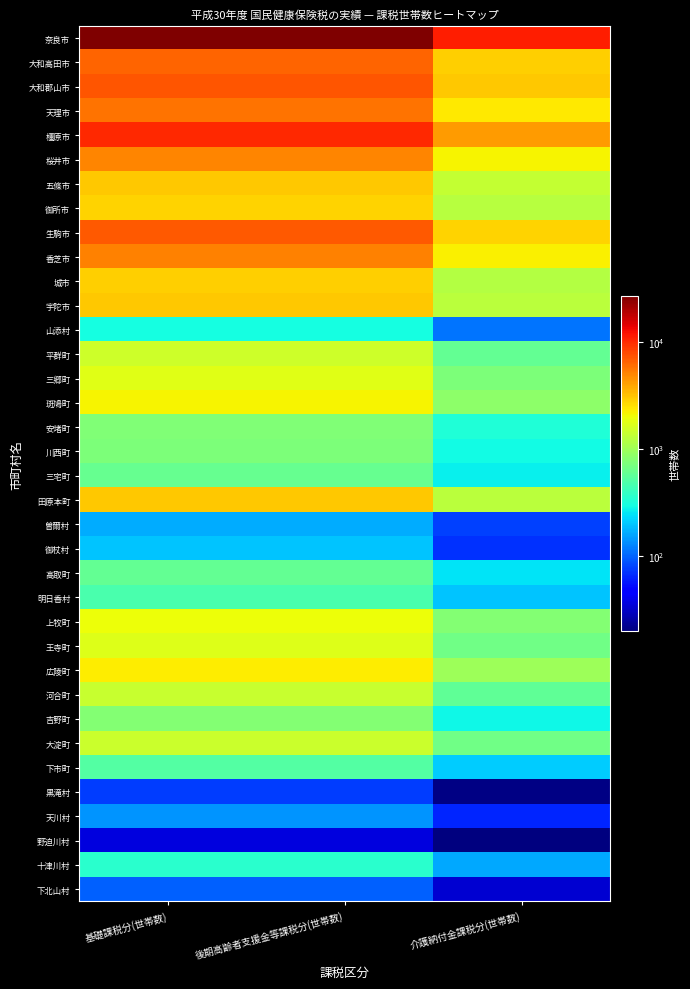

Reading left to right, what are all the values shown in this chart?

奈良市: 基礎課税分(世帯数)=26733	後期高齢者支援金等課税分(世帯数)=26733	介護納付金課税分(世帯数)=10992
大和高田市: 基礎課税分(世帯数)=6419	後期高齢者支援金等課税分(世帯数)=6419	介護納付金課税分(世帯数)=2895
大和郡山市: 基礎課税分(世帯数)=7266	後期高齢者支援金等課税分(世帯数)=7266	介護納付金課税分(世帯数)=3017
天理市: 基礎課税分(世帯数)=5718	後期高齢者支援金等課税分(世帯数)=5718	介護納付金課税分(世帯数)=2370
橿原市: 基礎課税分(世帯数)=10068	後期高齢者支援金等課税分(世帯数)=10068	介護納付金課税分(世帯数)=4247
桜井市: 基礎課税分(世帯数)=4983	後期高齢者支援金等課税分(世帯数)=4983	介護納付金課税分(世帯数)=2160
五條市: 基礎課税分(世帯数)=3056	後期高齢者支援金等課税分(世帯数)=3056	介護納付金課税分(世帯数)=1385
御所市: 基礎課税分(世帯数)=2766	後期高齢者支援金等課税分(世帯数)=2766	介護納付金課税分(世帯数)=1218
生駒市: 基礎課税分(世帯数)=7098	後期高齢者支援金等課税分(世帯数)=7098	介護納付金課税分(世帯数)=2755
香芝市: 基礎課税分(世帯数)=5124	後期高齢者支援金等課税分(世帯数)=5124	介護納付金課税分(世帯数)=2198
城市: 基礎課税分(世帯数)=2889	後期高齢者支援金等課税分(世帯数)=2889	介護納付金課税分(世帯数)=1198
宇陀市: 基礎課税分(世帯数)=3011	後期高齢者支援金等課税分(世帯数)=3011	介護納付金課税分(世帯数)=1263
山添村: 基礎課税分(世帯数)=302	後期高齢者支援金等課税分(世帯数)=302	介護納付金課税分(世帯数)=112
平群町: 基礎課税分(世帯数)=1495	後期高齢者支援金等課税分(世帯数)=1495	介護納付金課税分(世帯数)=591
三郷町: 基礎課税分(世帯数)=1785	後期高齢者支援金等課税分(世帯数)=1785	介護納付金課税分(世帯数)=738
斑鳩町: 基礎課税分(世帯数)=2142	後期高齢者支援金等課税分(世帯数)=2142	介護納付金課税分(世帯数)=861
安堵町: 基礎課税分(世帯数)=765	後期高齢者支援金等課税分(世帯数)=765	介護納付金課税分(世帯数)=329
川西町: 基礎課税分(世帯数)=736	後期高齢者支援金等課税分(世帯数)=736	介護納付金課税分(世帯数)=295
三宅町: 基礎課税分(世帯数)=602	後期高齢者支援金等課税分(世帯数)=602	介護納付金課税分(世帯数)=273
田原本町: 基礎課税分(世帯数)=3005	後期高齢者支援金等課税分(世帯数)=3005	介護納付金課税分(世帯数)=1249
曽爾村: 基礎課税分(世帯数)=169	後期高齢者支援金等課税分(世帯数)=169	介護納付金課税分(世帯数)=78
御杖村: 基礎課税分(世帯数)=198	後期高齢者支援金等課税分(世帯数)=198	介護納付金課税分(世帯数)=69
高取町: 基礎課税分(世帯数)=592	後期高齢者支援金等課税分(世帯数)=592	介護納付金課税分(世帯数)=249
明日香村: 基礎課税分(世帯数)=477	後期高齢者支援金等課税分(世帯数)=477	介護納付金課税分(世帯数)=197
上牧町: 基礎課税分(世帯数)=2001	後期高齢者支援金等課税分(世帯数)=2001	介護納付金課税分(世帯数)=781
王寺町: 基礎課税分(世帯数)=1718	後期高齢者支援金等課税分(世帯数)=1718	介護納付金課税分(世帯数)=672
広陵町: 基礎課税分(世帯数)=2266	後期高齢者支援金等課税分(世帯数)=2266	介護納付金課税分(世帯数)=991
河合町: 基礎課税分(世帯数)=1405	後期高齢者支援金等課税分(世帯数)=1405	介護納付金課税分(世帯数)=573
吉野町: 基礎課税分(世帯数)=788	後期高齢者支援金等課税分(世帯数)=788	介護納付金課税分(世帯数)=289
大淀町: 基礎課税分(世帯数)=1476	後期高齢者支援金等課税分(世帯数)=1476	介護納付金課税分(世帯数)=662
下市町: 基礎課税分(世帯数)=511	後期高齢者支援金等課税分(世帯数)=511	介護納付金課税分(世帯数)=212
黒滝村: 基礎課税分(世帯数)=76	後期高齢者支援金等課税分(世帯数)=76	介護納付金課税分(世帯数)=21
天川村: 基礎課税分(世帯数)=142	後期高齢者支援金等課税分(世帯数)=142	介護納付金課税分(世帯数)=65
野迫川村: 基礎課税分(世帯数)=37	後期高齢者支援金等課税分(世帯数)=37	介護納付金課税分(世帯数)=20
十津川村: 基礎課税分(世帯数)=357	後期高齢者支援金等課税分(世帯数)=357	介護納付金課税分(世帯数)=164
下北山村: 基礎課税分(世帯数)=97	後期高齢者支援金等課税分(世帯数)=97	介護納付金課税分(世帯数)=34